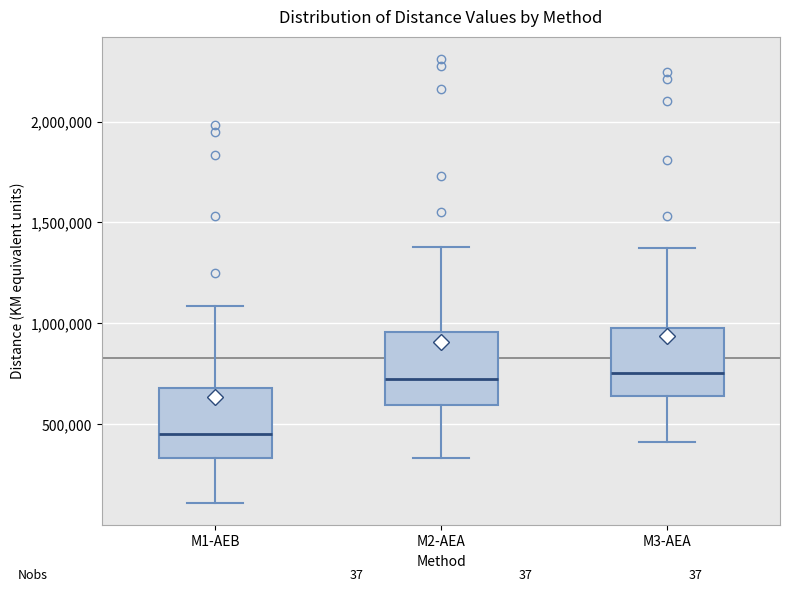

Reading left to right, read every box against the y-axis: the position of its median line, the range the box covers, and the ends of its whiskers. The values are not printed on the chart, so give them approximately, as read against the axis.

M1-AEB: median 450000, box 350000 to 700000, whiskers 100000 to 1100000
M2-AEA: median 700000, box 600000 to 950000, whiskers 350000 to 1400000
M3-AEA: median 750000, box 650000 to 1000000, whiskers 400000 to 1350000